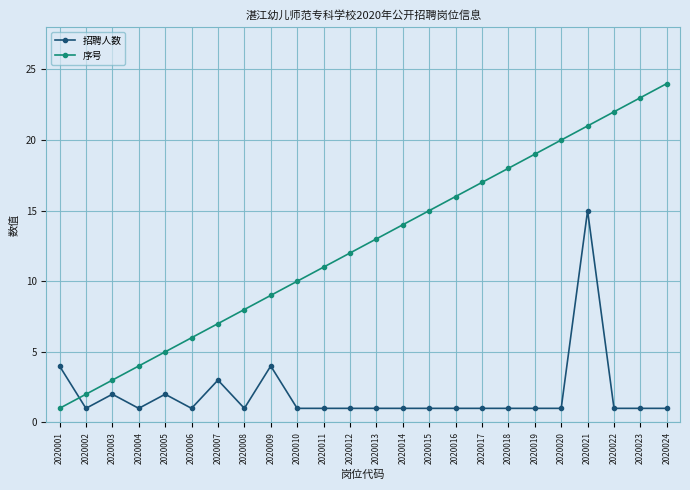

True or false: 序号 and 招聘人数 intersect in this chart.

True